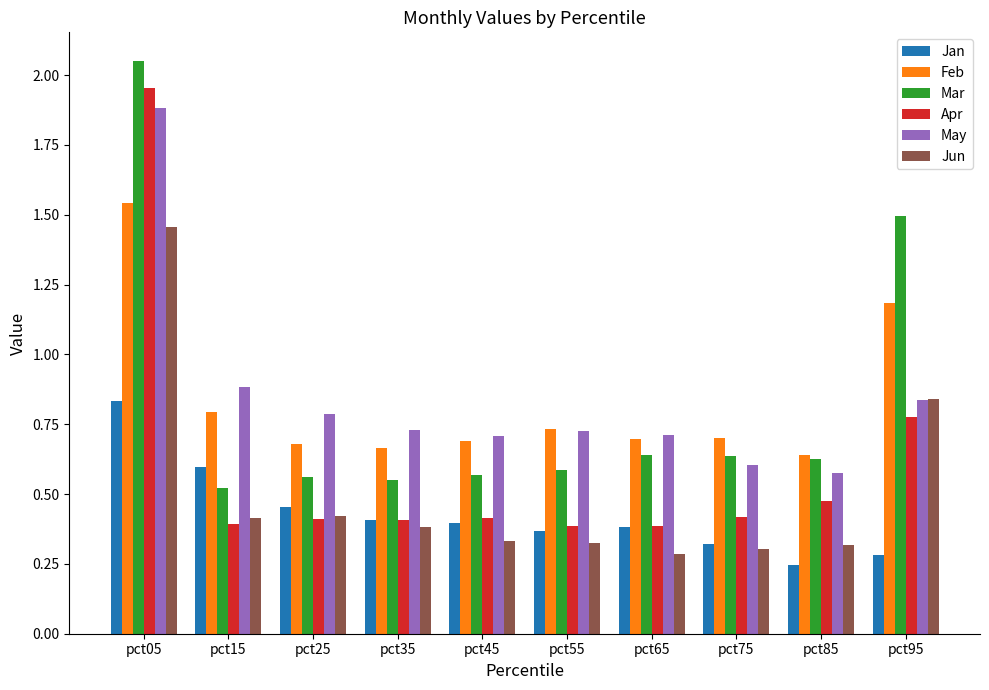

How many data points does each series have?

10